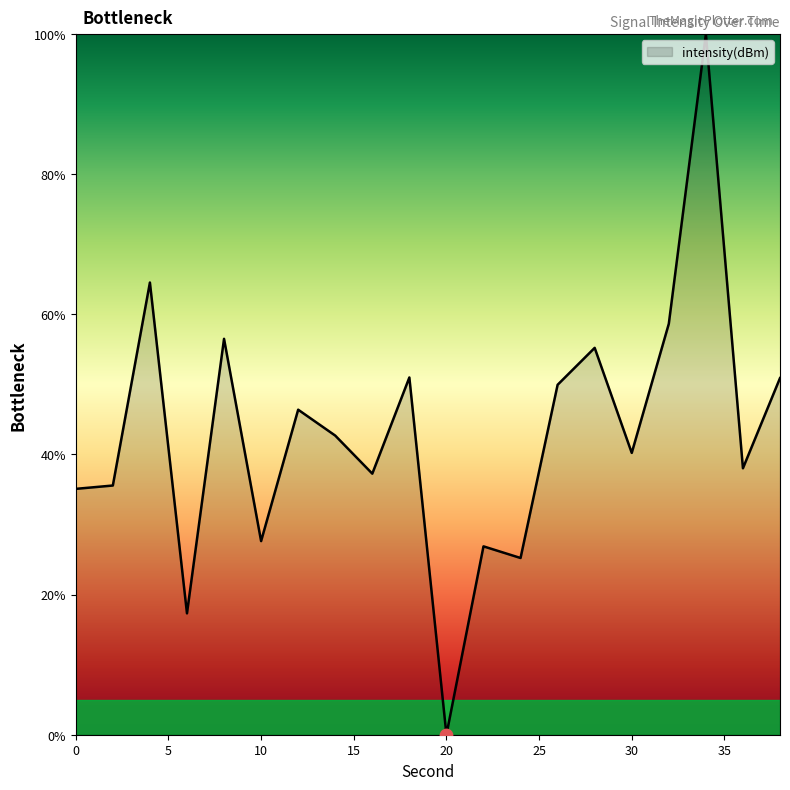

What is the maximum value shown in the chart?

100.0